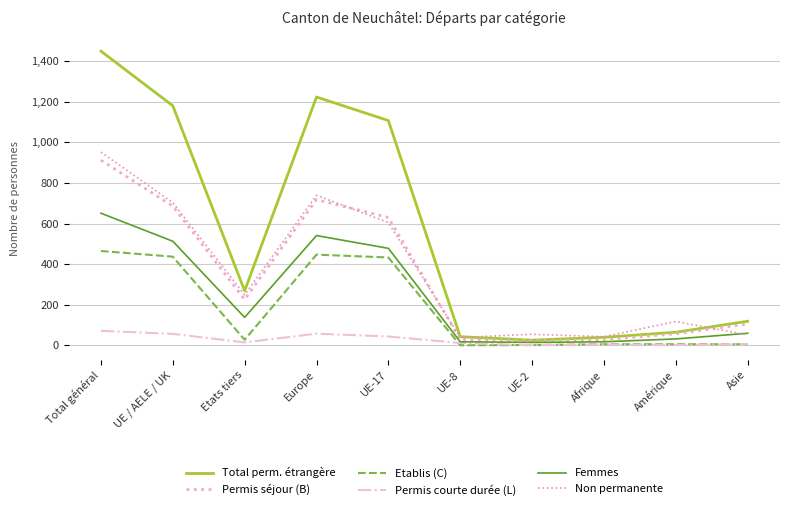

What is the minimum value for Permis séjour (B)?

23